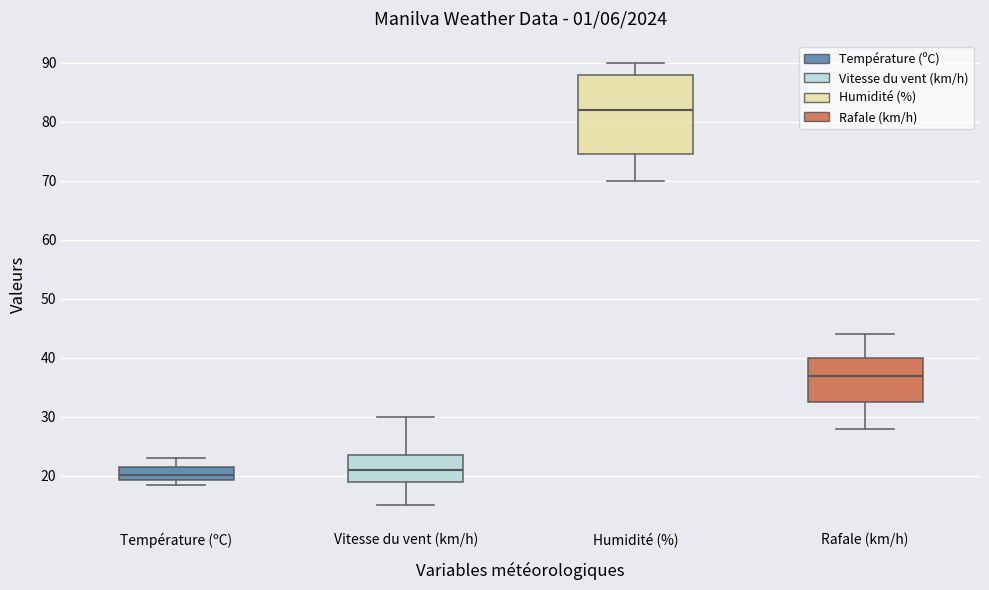

Reading left to right, read every box against the y-axis: the position of its median line, the range the box covers, and the ends of its whiskers. The values are not printed on the chart, so give them approximately, as read against the axis.

Température (ºC): median 20, box 19 to 21, whiskers 19 (just below the box's lower edge) to 23
Vitesse du vent (km/h): median 21, box 19 to 24, whiskers 15 to 30
Humidité (%): median 82, box 75 to 88, whiskers 70 to 90
Rafale (km/h): median 37, box 33 to 40, whiskers 28 to 44